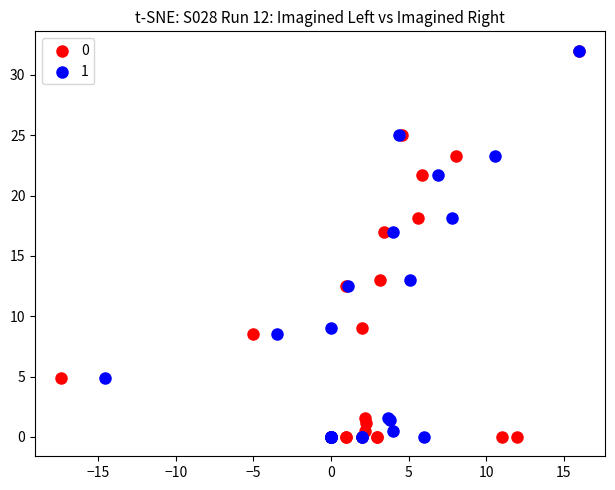

What are all the series names shown in the legend?

0, 1